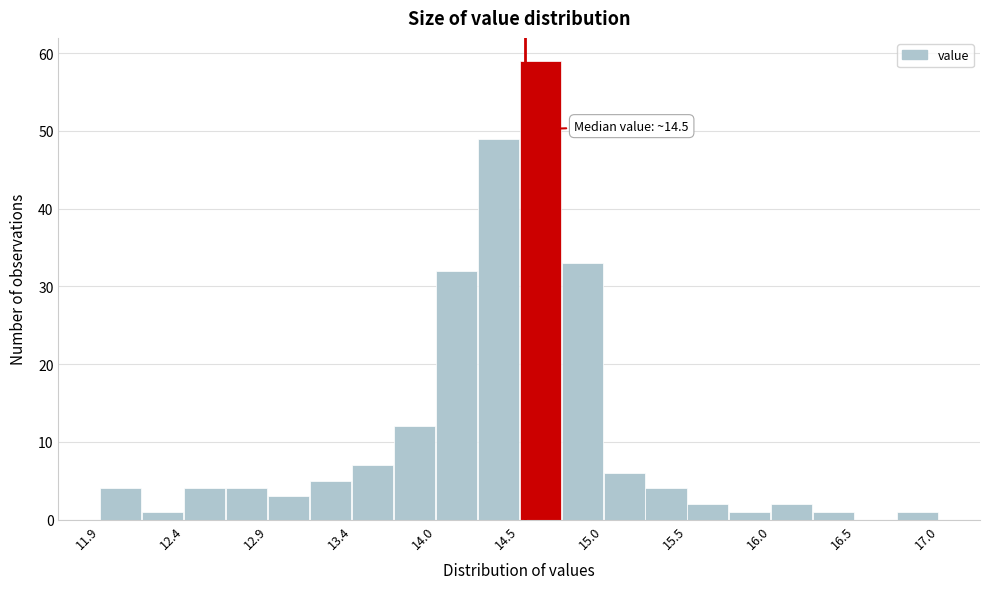

Around what value on the x-axis is the tallest bar? Give the approximate position of its centre, as read against the axis.

14.6